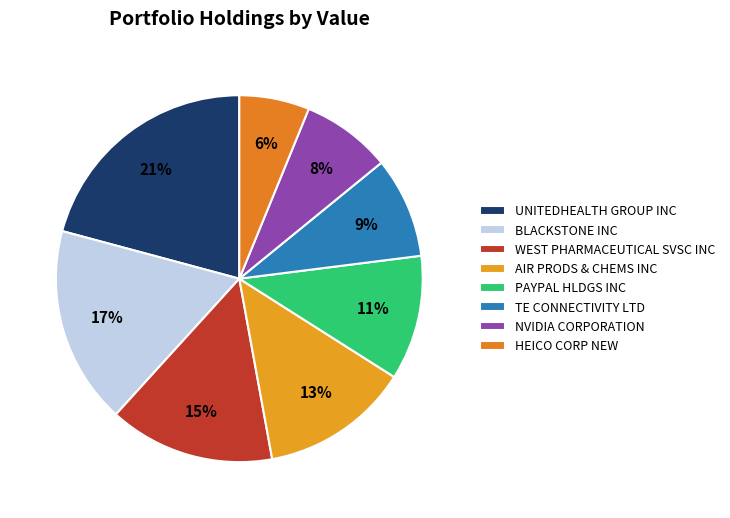

Is AIR PRODS & CHEMS INC the majority of the pie?

No